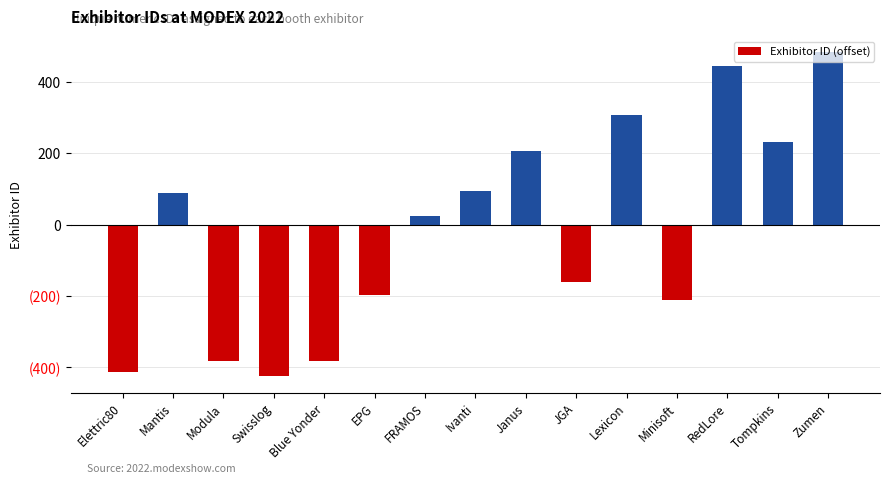

Does the chart contain stacked bars?

No